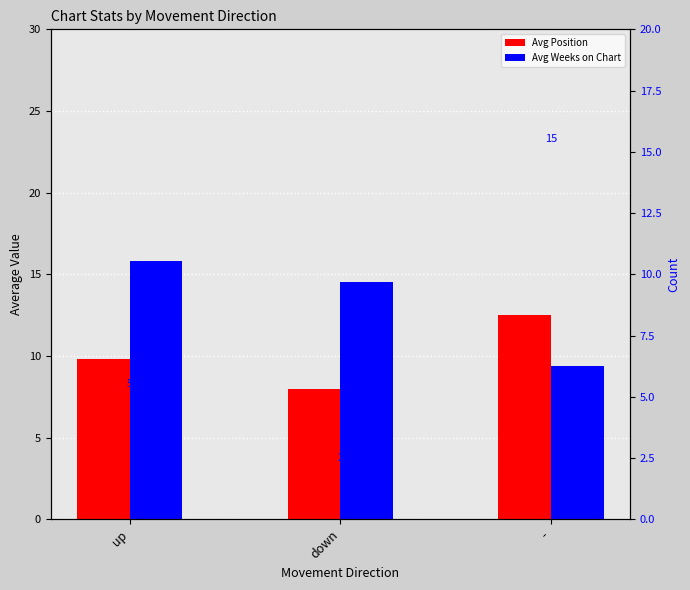

Rank the series at down from lowest to highest value.

Count, Avg Position, Avg Weeks on Chart